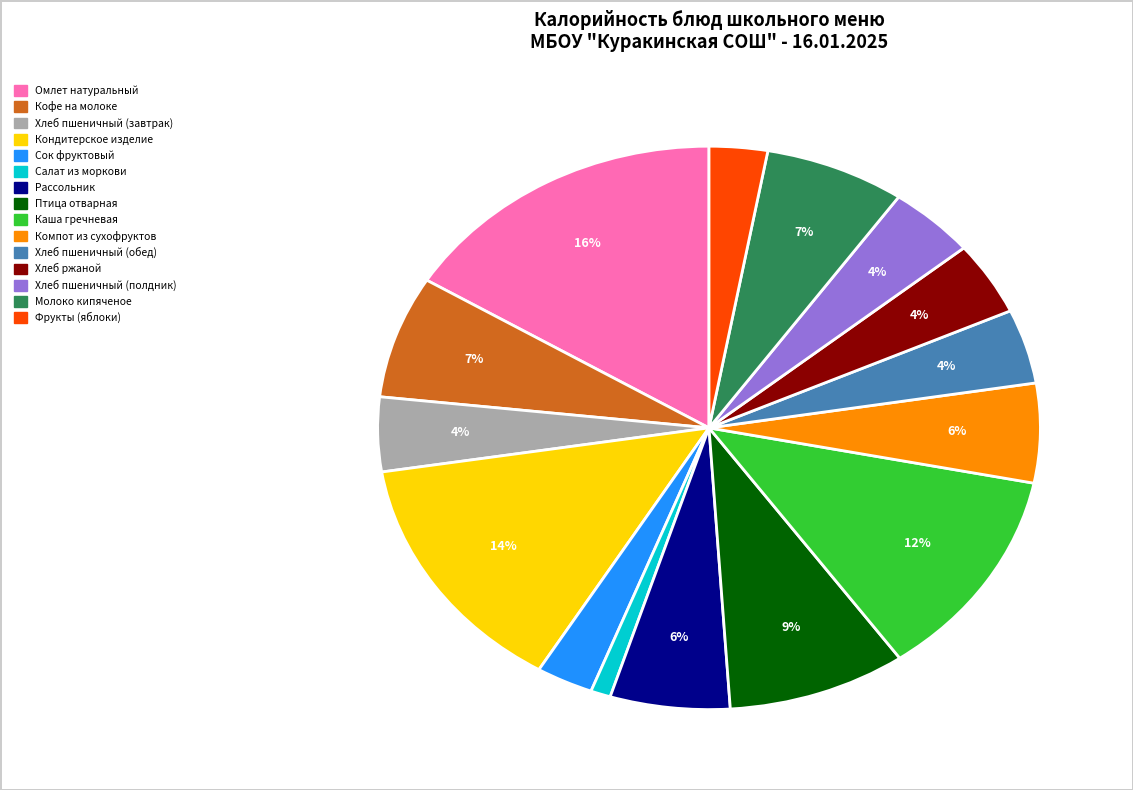

True or false: Птица отварная accounts for 9% of the total.

True